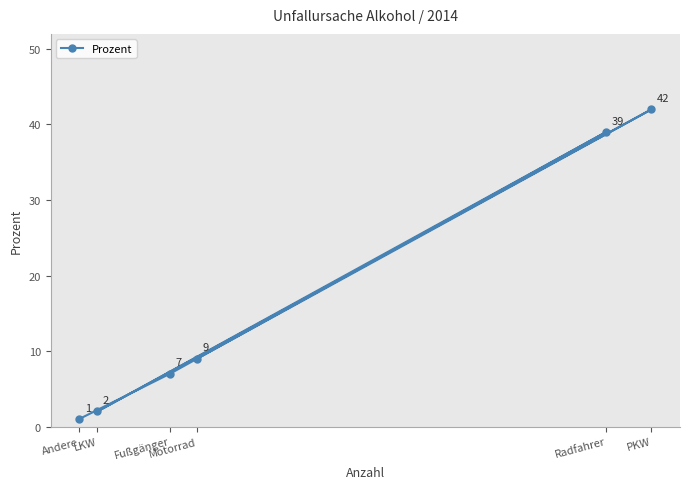

At which category does the data reach its first local valley?

LKW